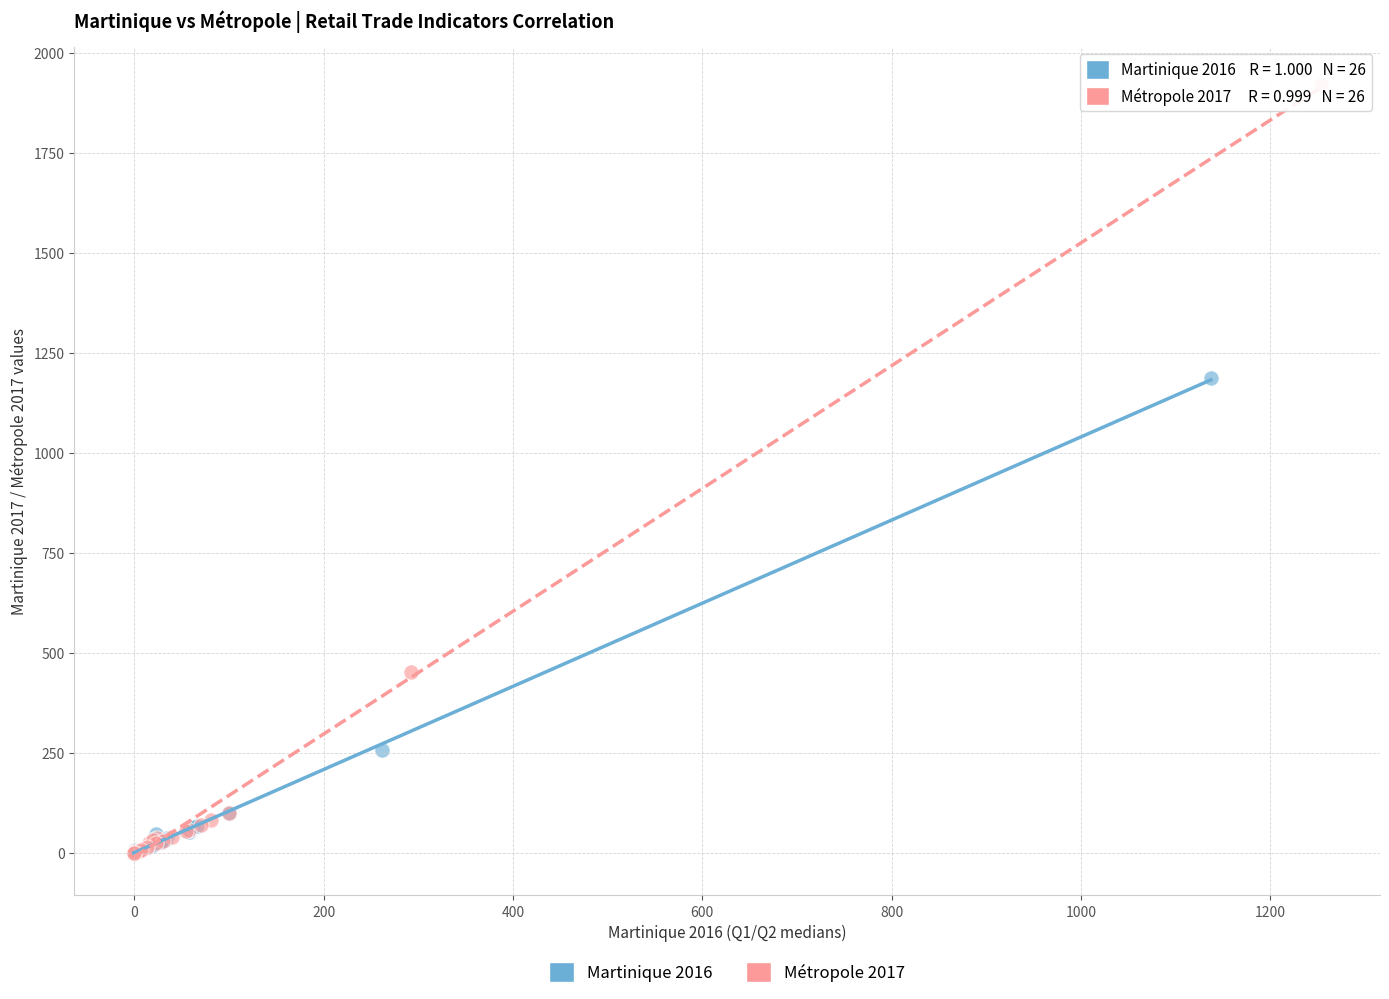

Which series contains the highest Y value?

Métropole 2017